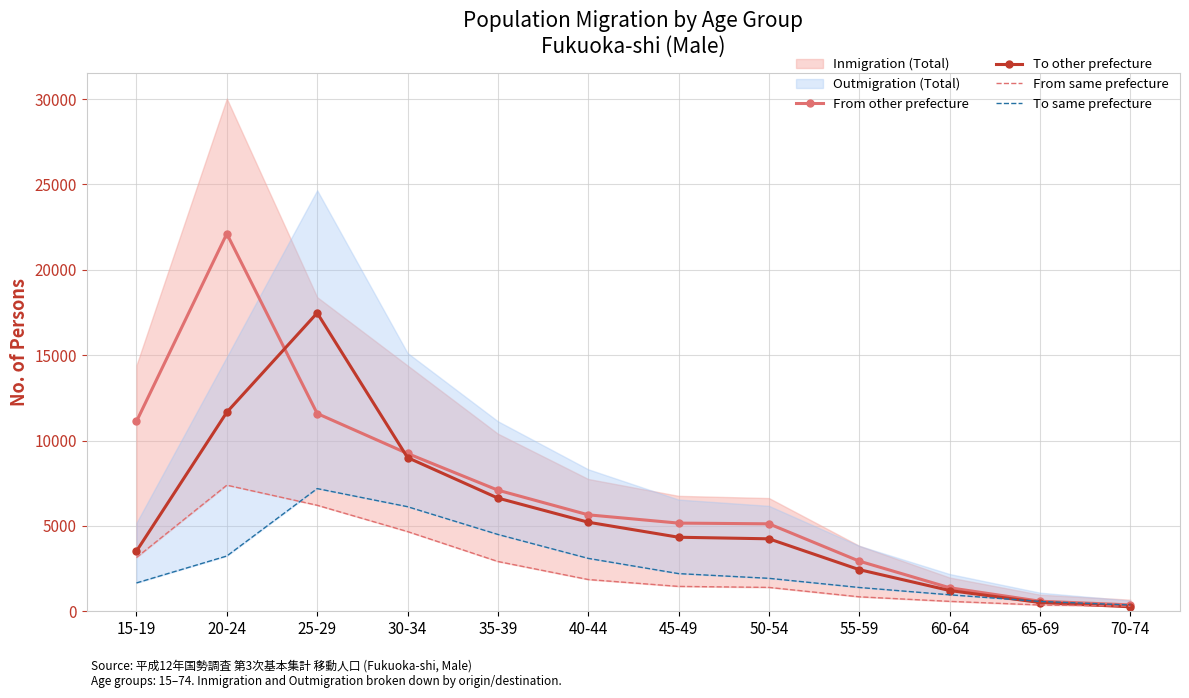

True or false: From other prefecture and To same prefecture cross at least once.

False